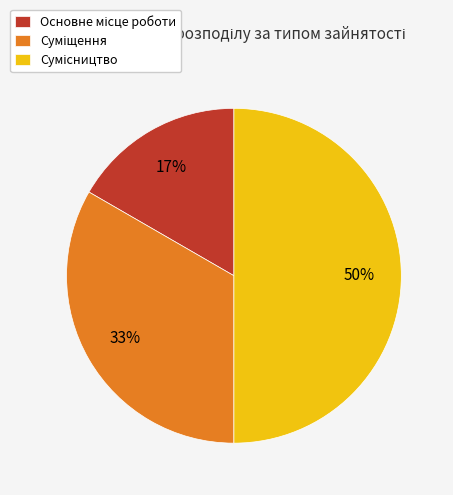

How many segments does this pie chart have?

3